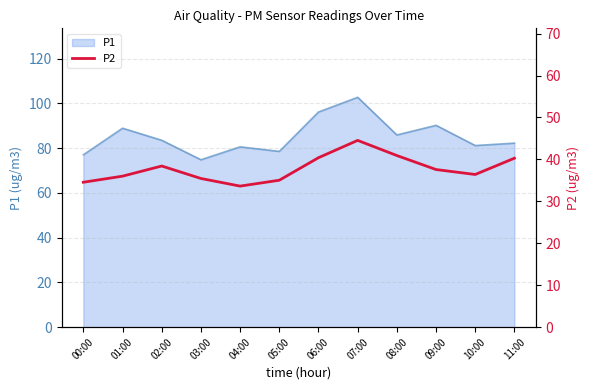

At which label does P1 reach its peak?

07:00